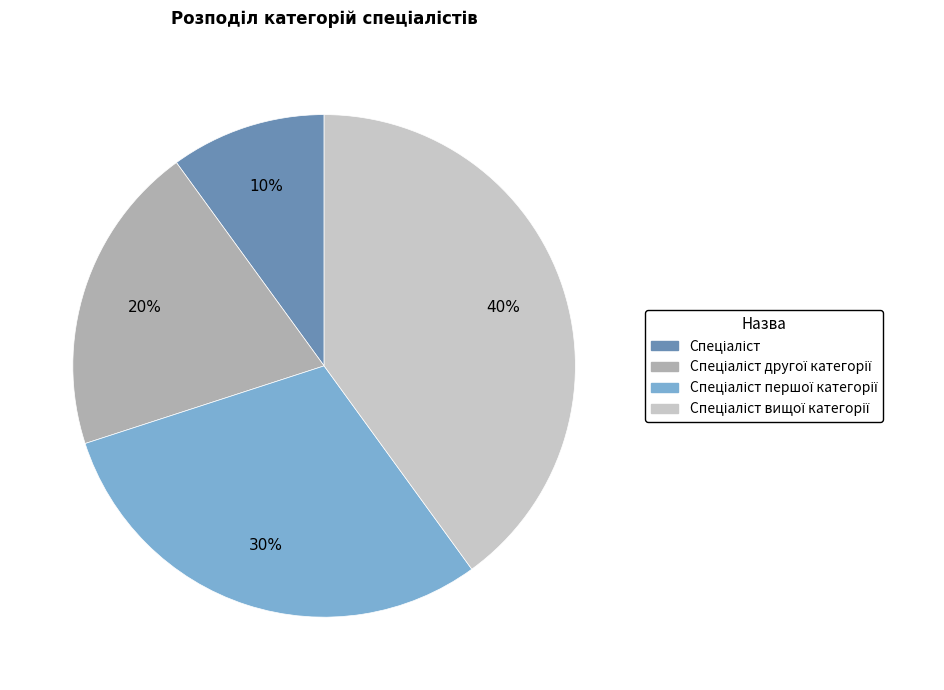

To the nearest percent, what is the average slice percentage?

25%